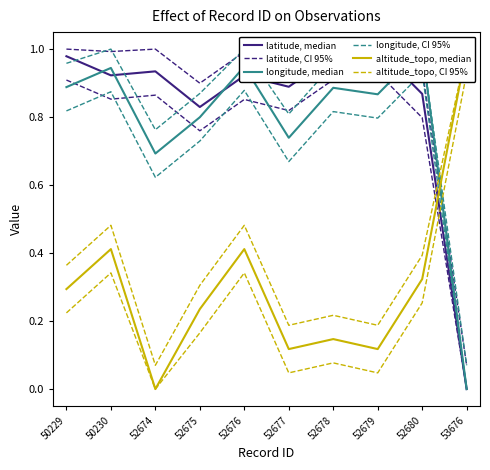

How many interior local peaks does the altitude_topo, CI 95% series have?

3